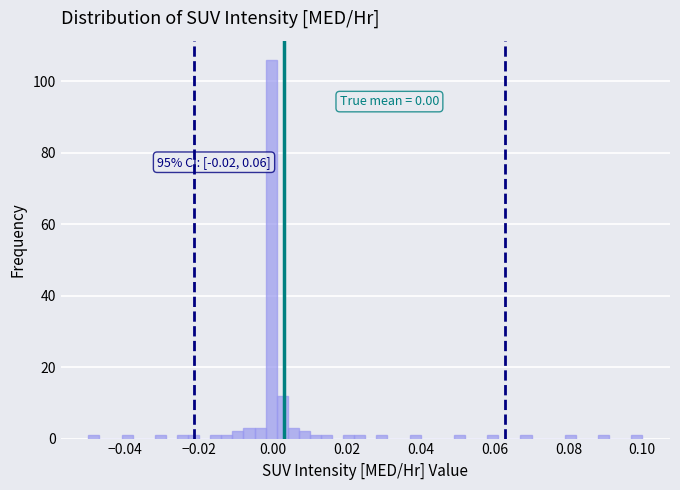

Read against the x-axis, roughly where is the centre of the tallest bar?

0.000